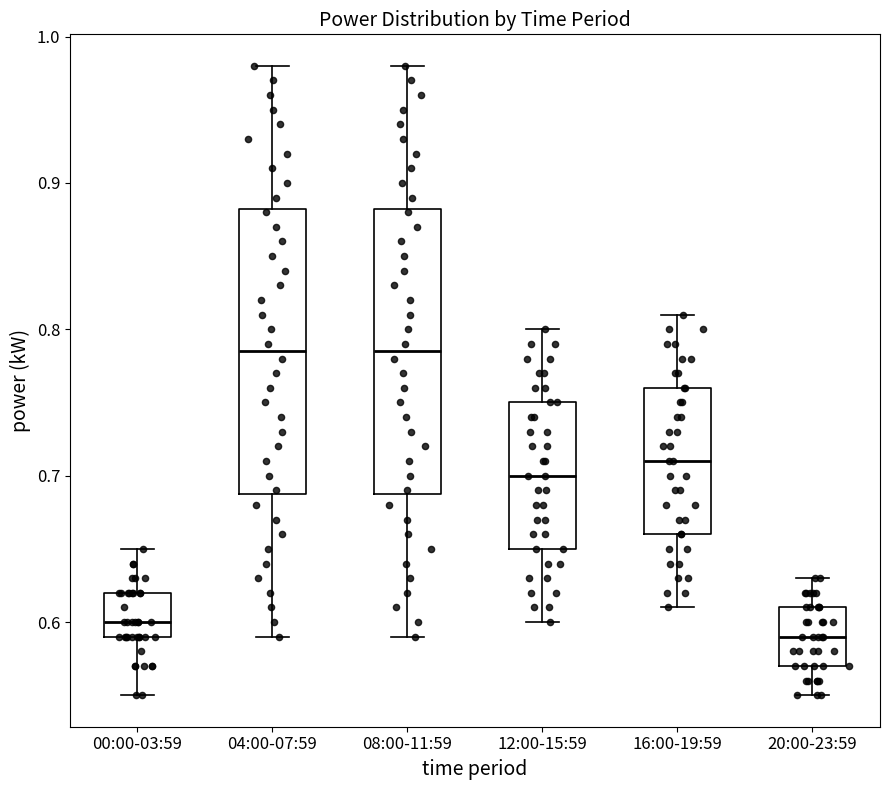

Which box has the lowest median line?

20:00-23:59